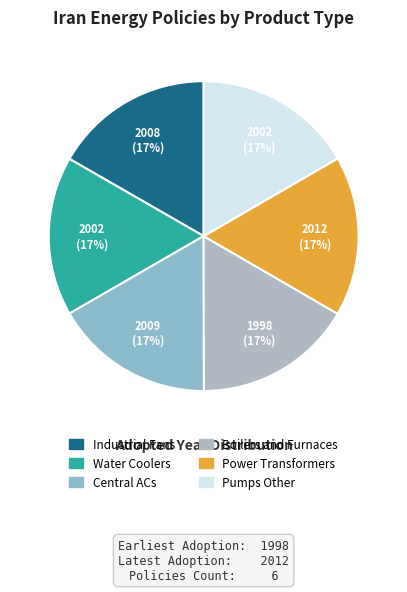

Is the sum of Industrial Fans and Pumps Other greater than half?

No